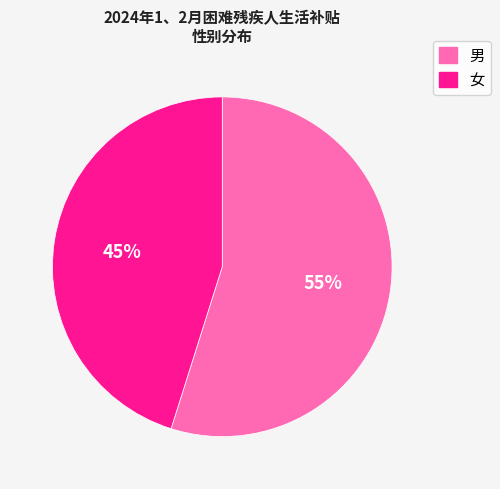

Is there a majority slice in this chart?

Yes